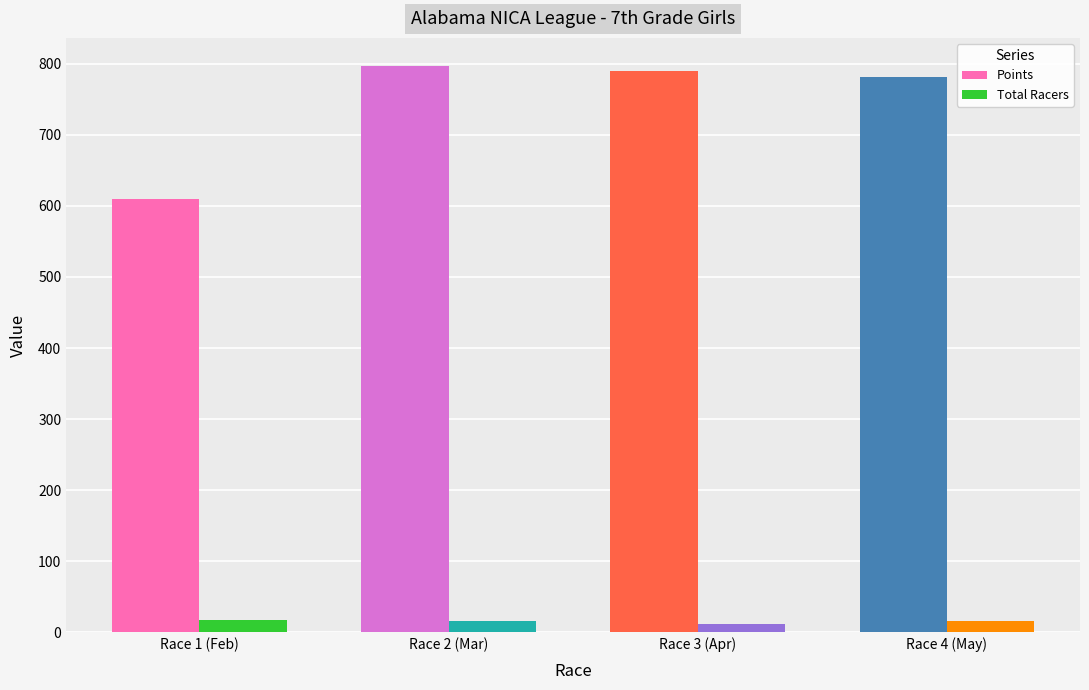

Which series has the largest range (max minus min)?

Points